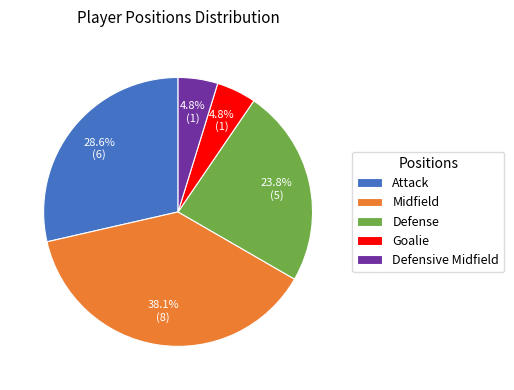

To the nearest percent, what is the difference between the Midfield and Goalie slice percentages?

33%